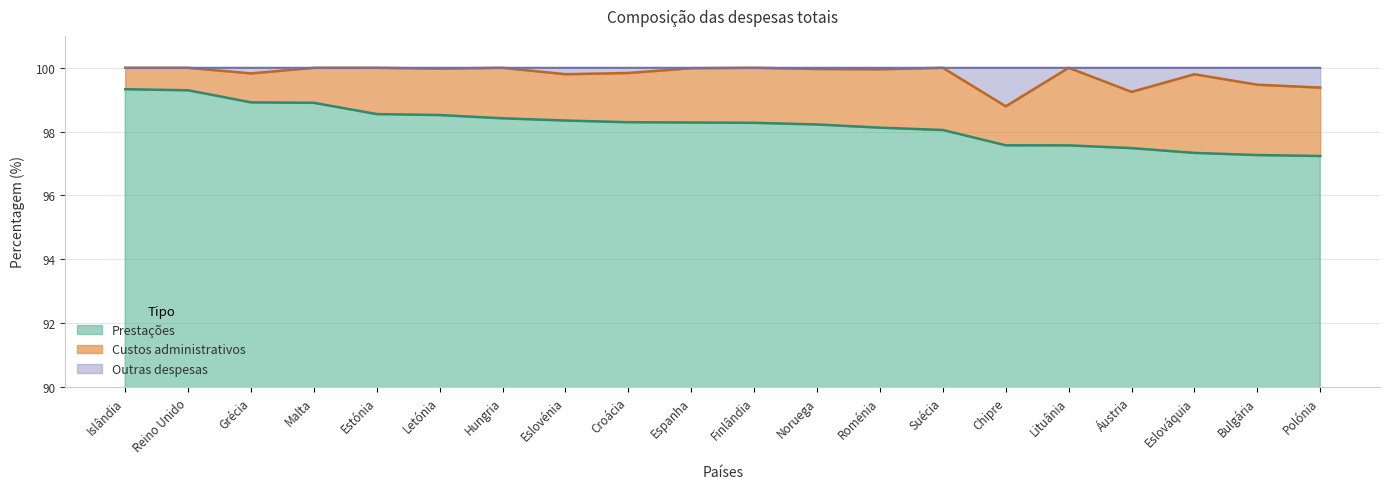

What is the value of the Prestações point at the 12th from the left?

98.2